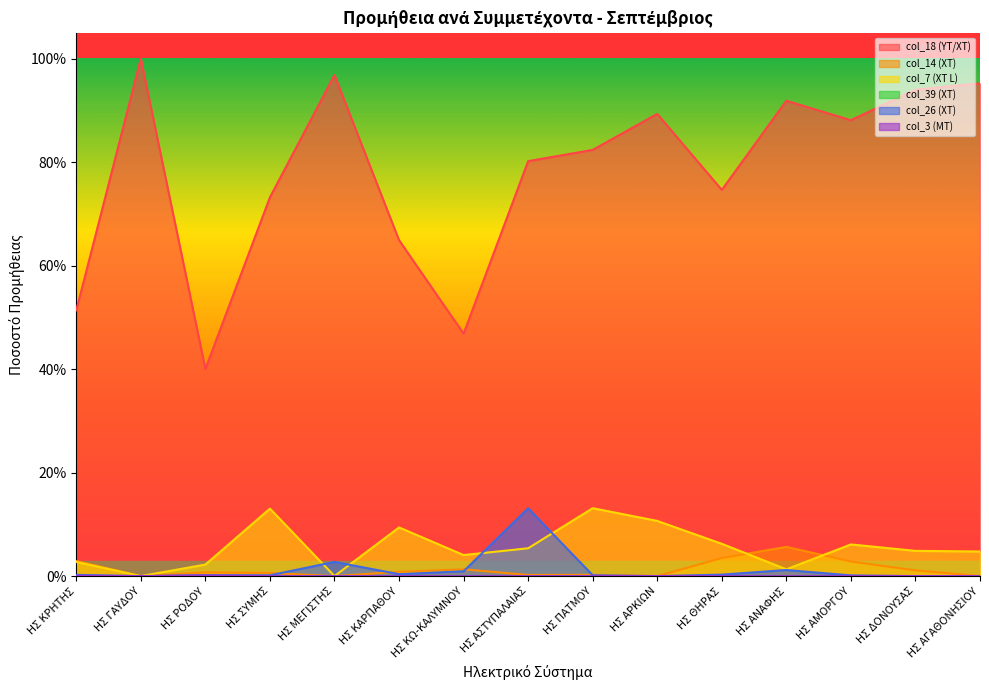

Does the chart display data point markers on the line(s)?

No